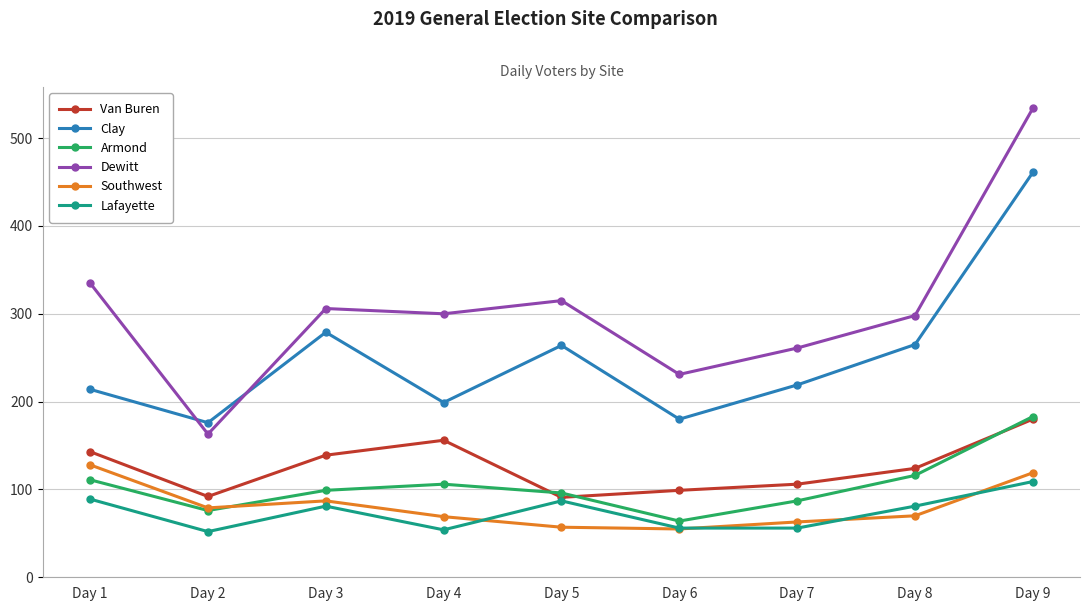

True or false: Clay and Lafayette cross at least once.

False